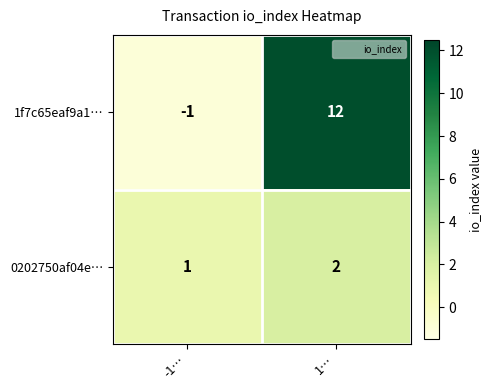

Rank the series at -1… from lowest to highest value.

1f7c65eaf9a1…, 0202750af04e…